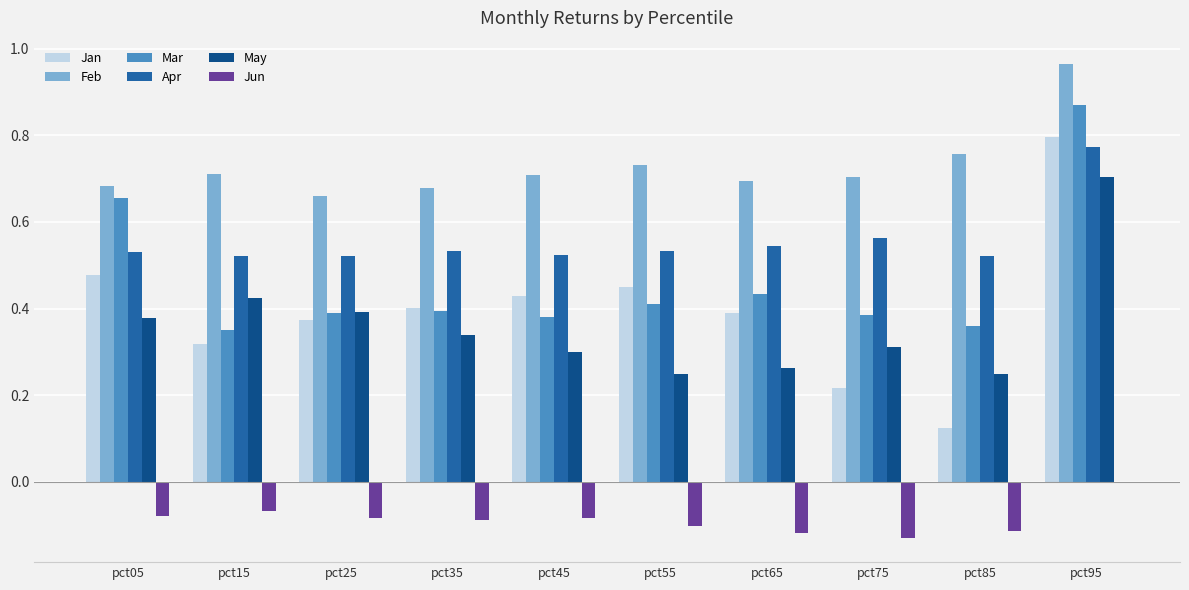

At which label is Feb closest to 0?

pct25